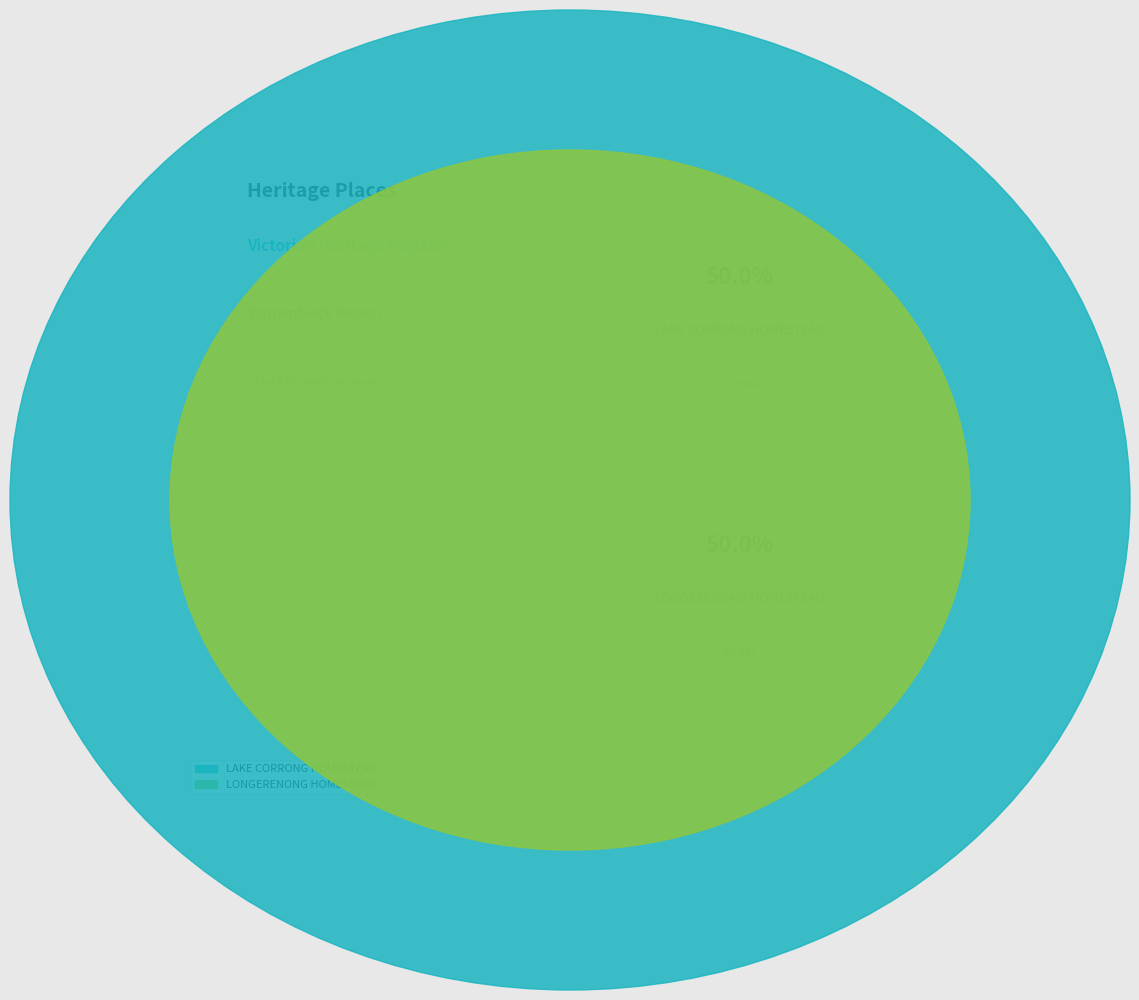

Which slice is the smallest?

LAKE CORRONG HOMESTEAD